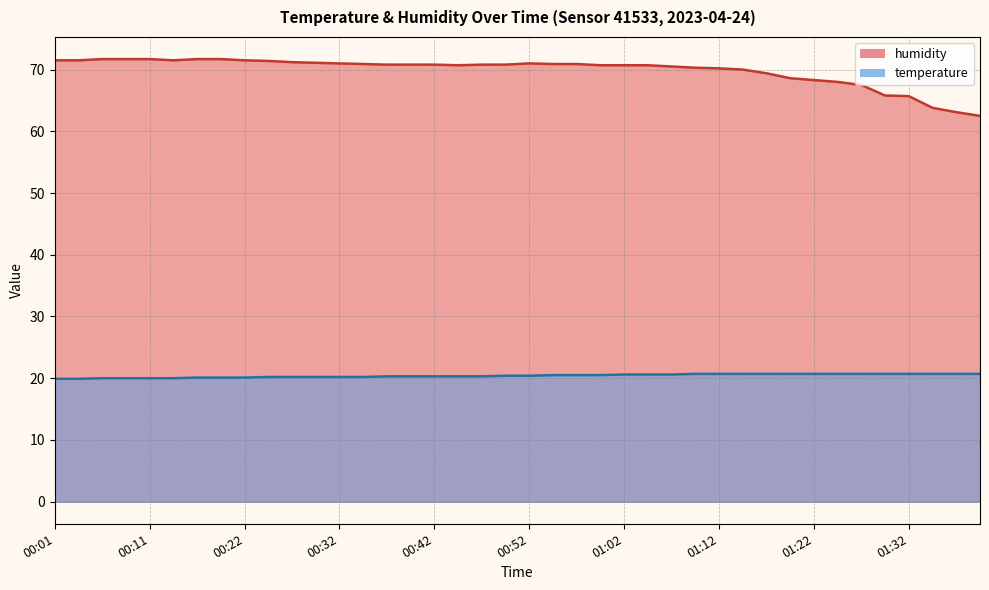

Rank the categories by humidity value from highest to lowest.

00:06, 00:09, 00:11, 00:17, 00:19, 00:01, 00:04, 00:14, 00:22, 00:24, 00:27, 00:29, 00:32, 00:52, 00:34, 00:54, 00:57, 00:37, 00:39, 00:42, 00:47, 00:49, 00:44, 00:59, 01:02, 01:04, 01:07, 01:09, 01:12, 01:14, 01:17, 01:19, 01:22, 01:24, 01:27, 01:30, 01:32, 01:35, 01:37, 01:40